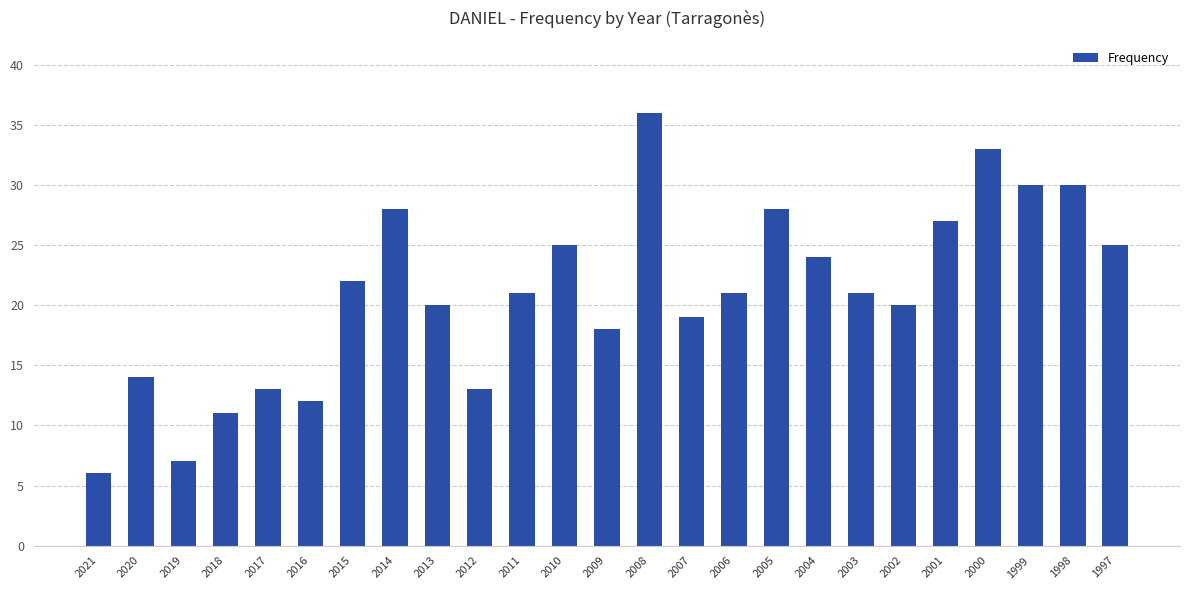

Reading left to right, what are all the values shown in this chart?

2021=6	2020=14	2019=7	2018=11	2017=13	2016=12	2015=22	2014=28	2013=20	2012=13	2011=21	2010=25	2009=18	2008=36	2007=19	2006=21	2005=28	2004=24	2003=21	2002=20	2001=27	2000=33	1999=30	1998=30	1997=25